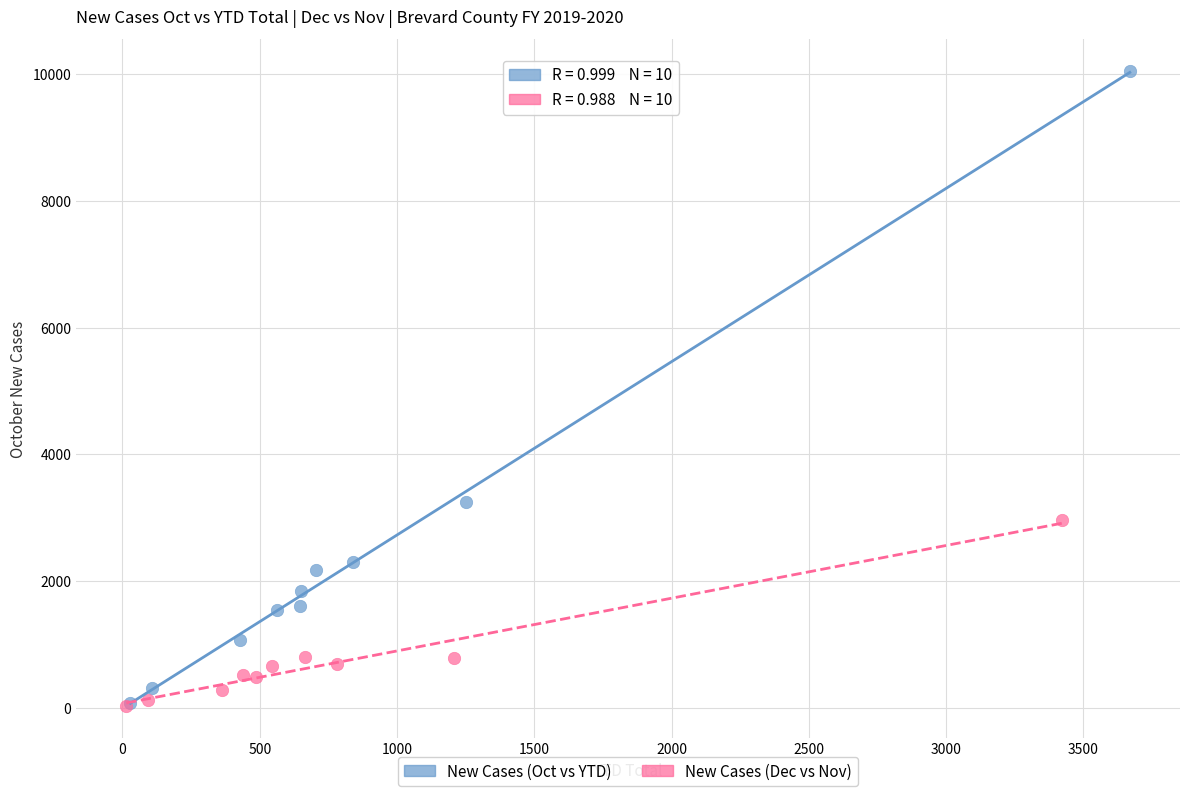

Which series contains the highest Y value?

New Cases (Oct vs YTD)